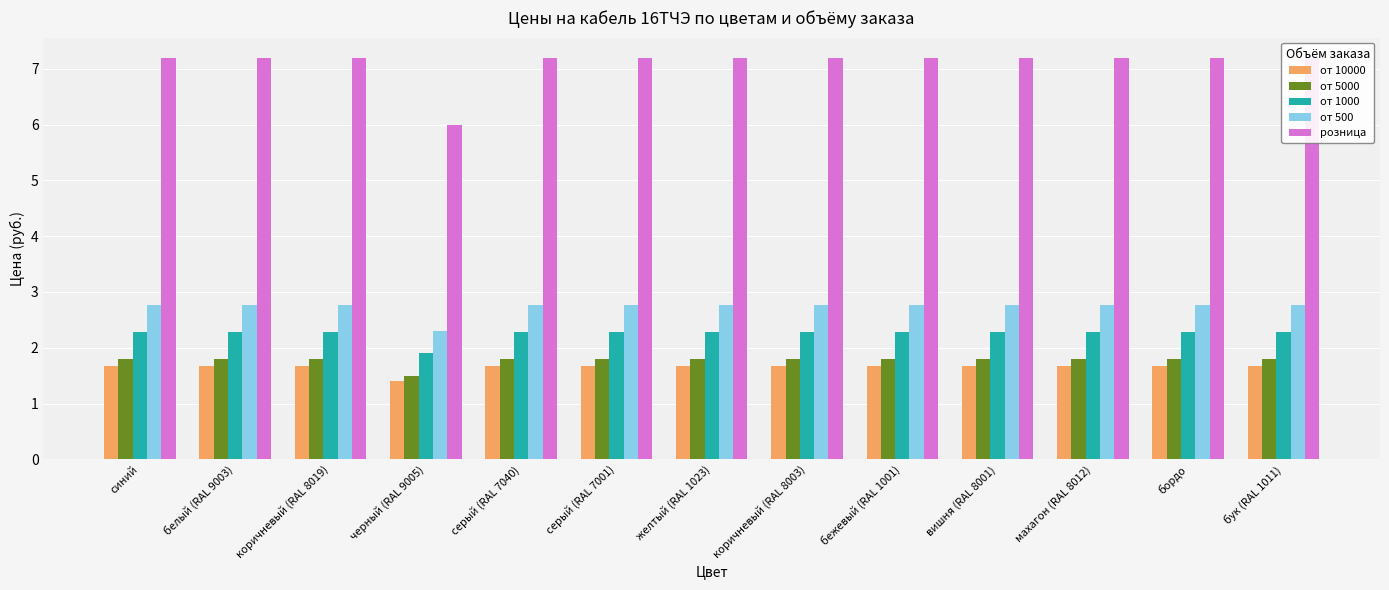

Reading left to right, transcribe all the data shown in this chart.

от 10000: 1.7	1.7	1.7	1.4	1.7	1.7	1.7	1.7	1.7	1.7	1.7	1.7	1.7
от 5000: 1.8	1.8	1.8	1.5	1.8	1.8	1.8	1.8	1.8	1.8	1.8	1.8	1.8
от 1000: 2.3	2.3	2.3	1.9	2.3	2.3	2.3	2.3	2.3	2.3	2.3	2.3	2.3
от 500: 2.8	2.8	2.8	2.3	2.8	2.8	2.8	2.8	2.8	2.8	2.8	2.8	2.8
розница: 7.2	7.2	7.2	6.0	7.2	7.2	7.2	7.2	7.2	7.2	7.2	7.2	7.2